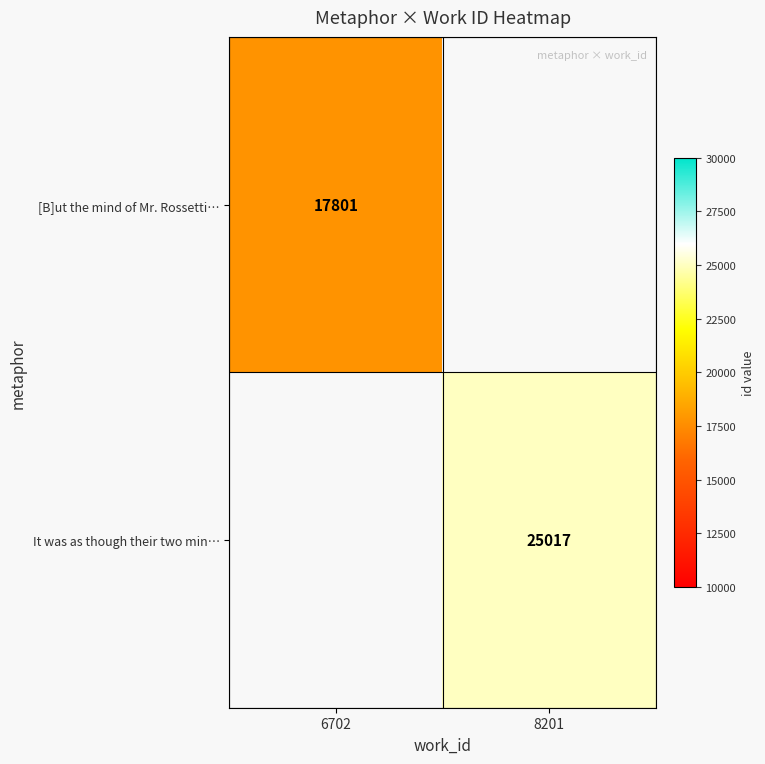

The [B]ut the mind of Mr. Rossetti… series shows 28755 at 6702. True or false?

False